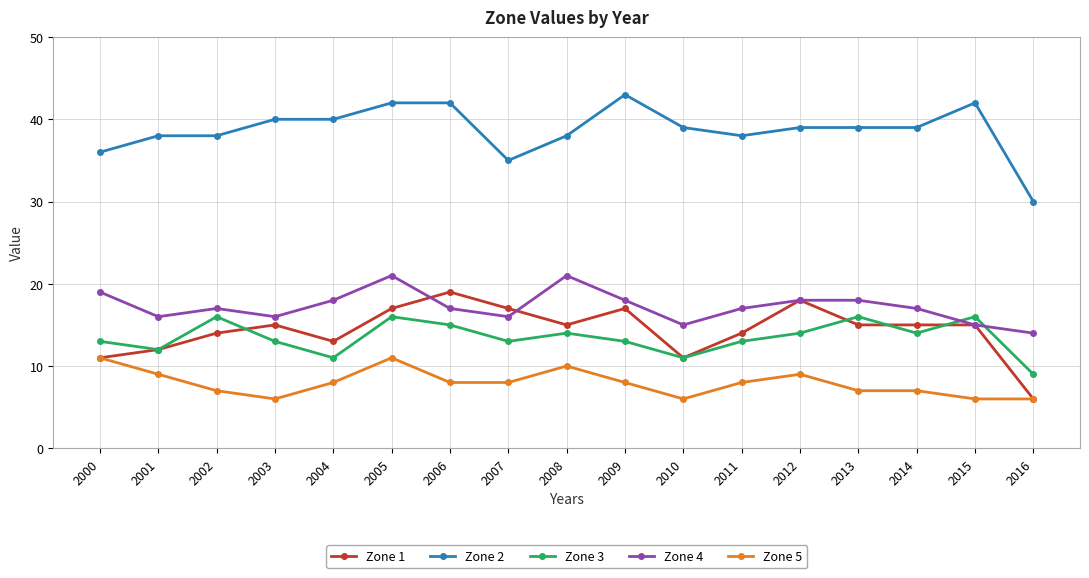

Where is Zone 3 nearest to the value 12?

2001